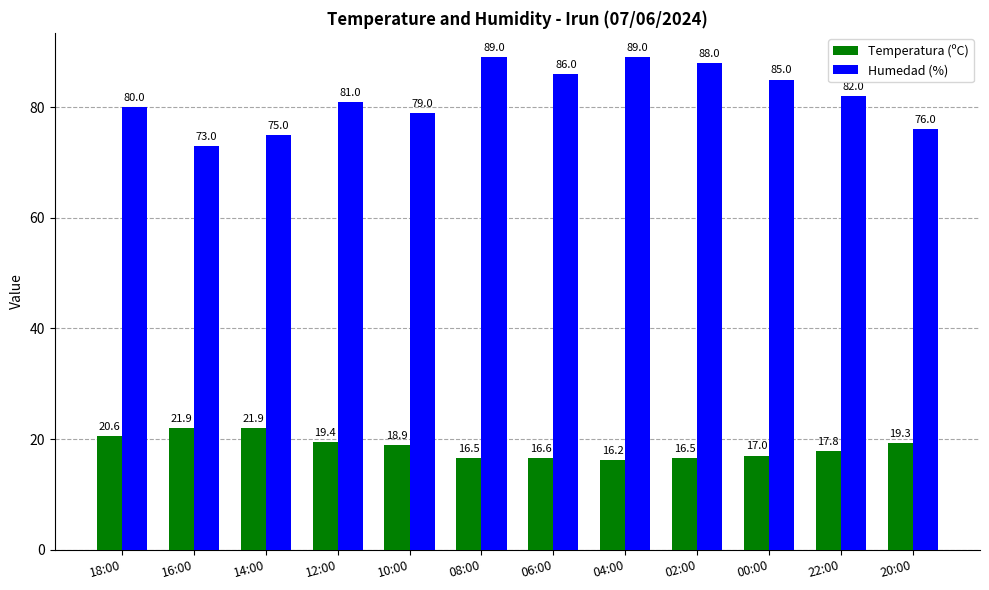

The value of Humedad (%) at 14:00 is 75.0. True or false?

True